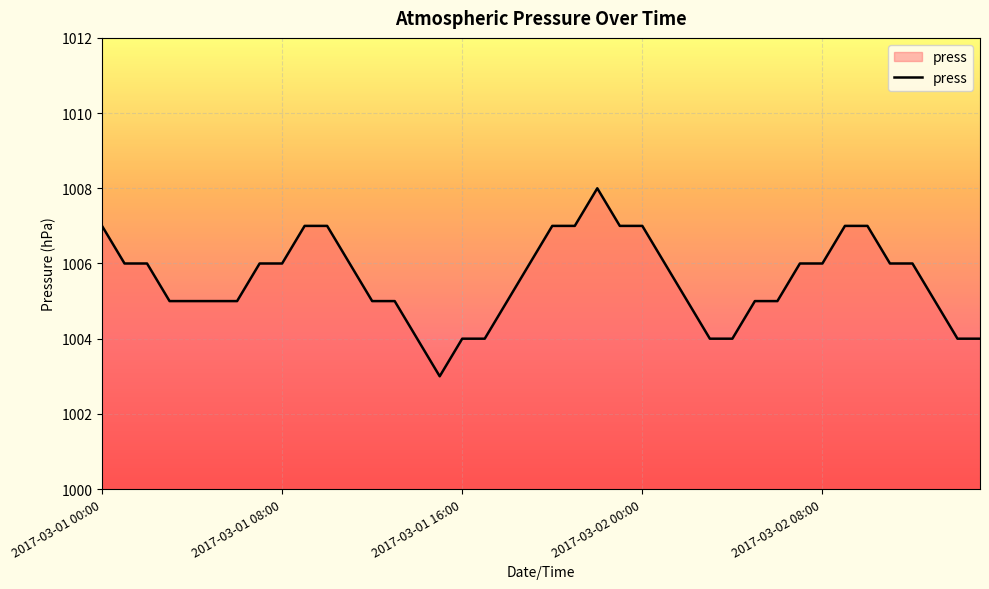

What is the smallest value displayed?

1003